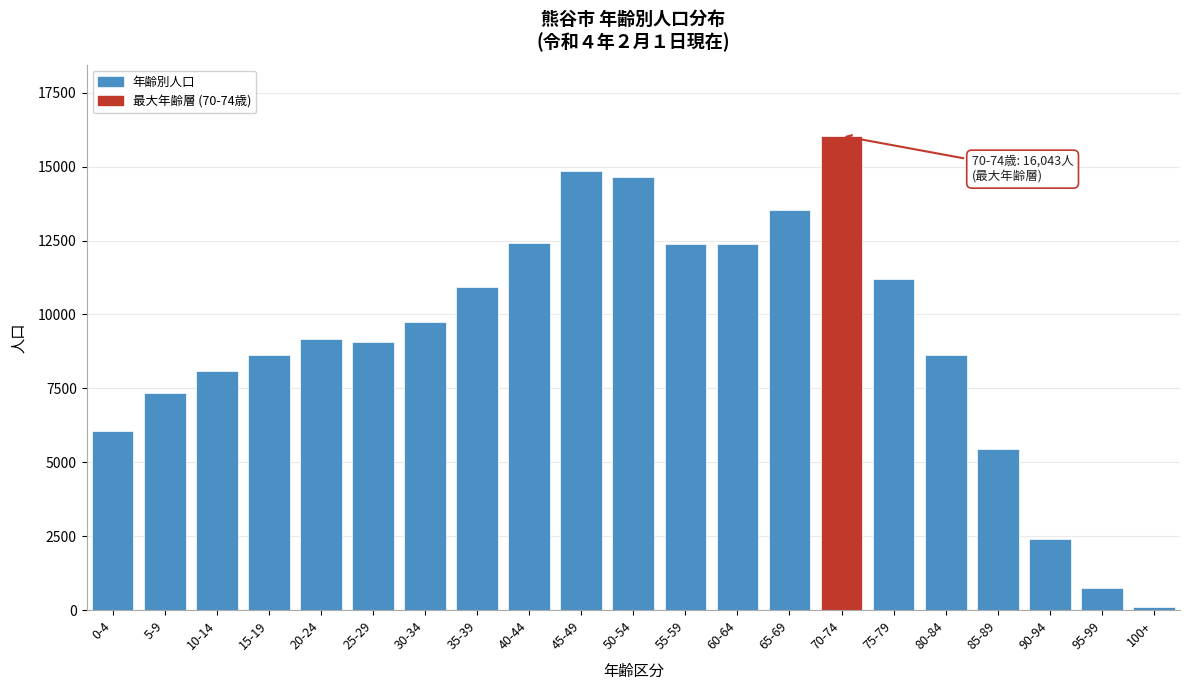

The value at 45-49 is 3180. True or false?

False